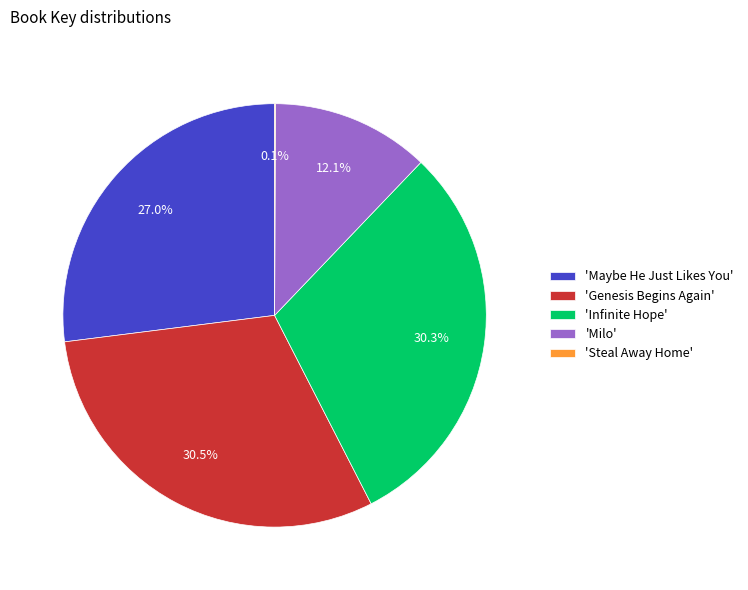

What is the ratio of the value at 'Milo' to the value at 'Infinite Hope'?

0.4